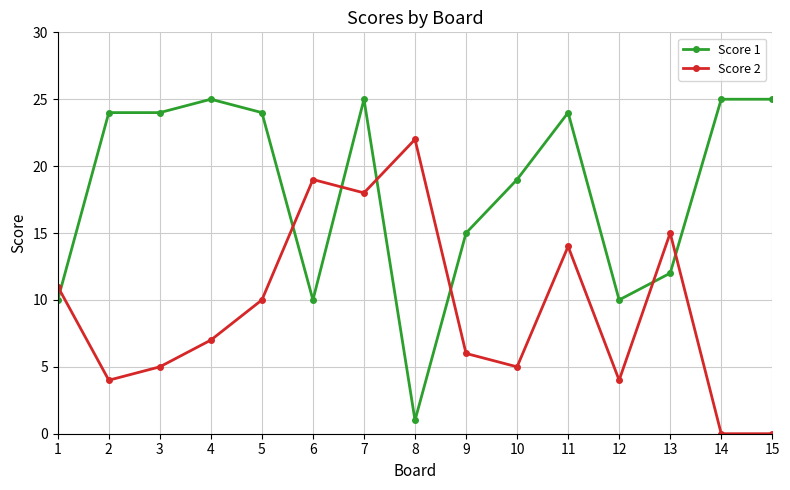

True or false: Score 2 has a value of 2 at 1.

False